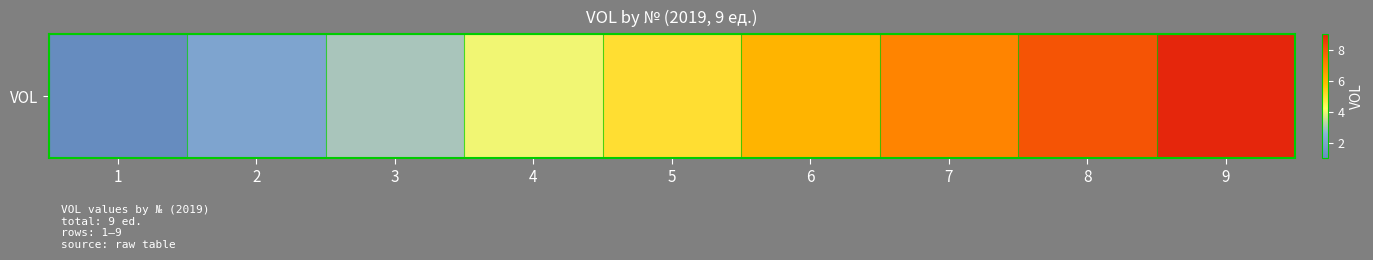

At which category does the chart reach its peak across all series?

9